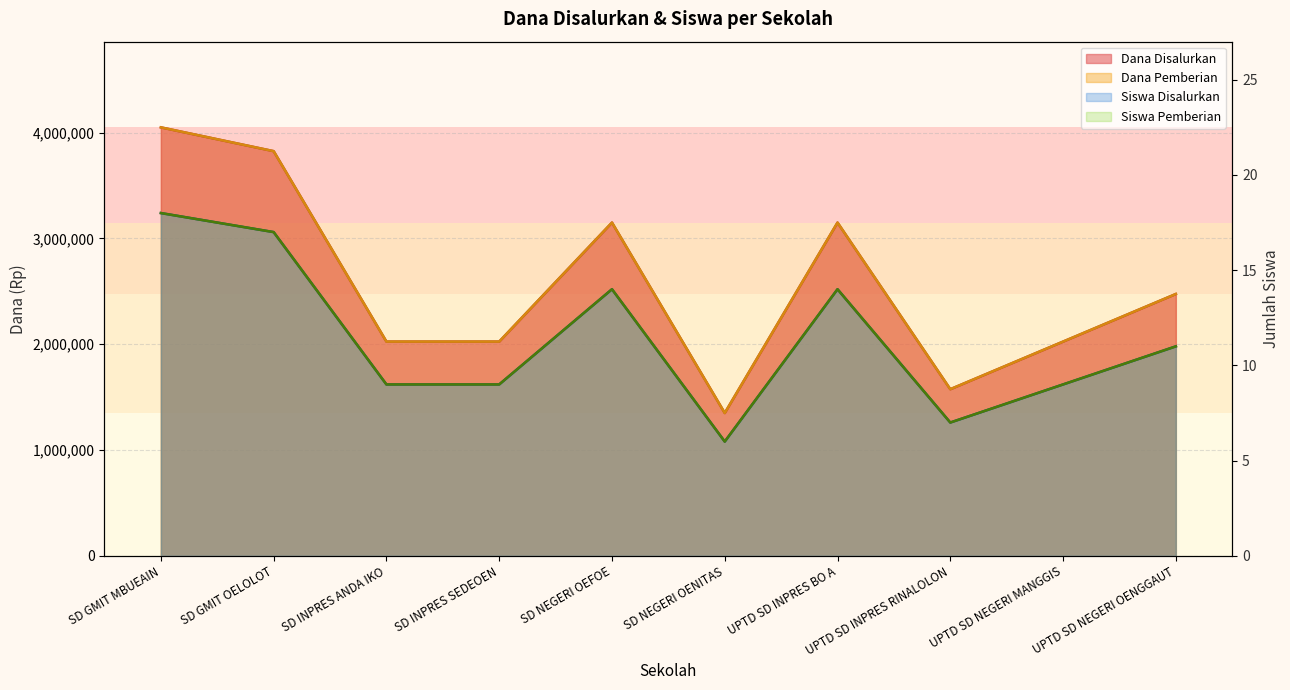

Reading left to right, what are all the values shown in this chart?

Dana Disalurkan: 4050000	3825000	2025000	2025000	3150000	1350000	3150000	1575000	2025000	2475000
Dana Pemberian: 4050000	3825000	2025000	2025000	3150000	1350000	3150000	1575000	2025000	2475000
Siswa Disalurkan: 18	17	9	9	14	6	14	7	9	11
Siswa Pemberian: 18	17	9	9	14	6	14	7	9	11